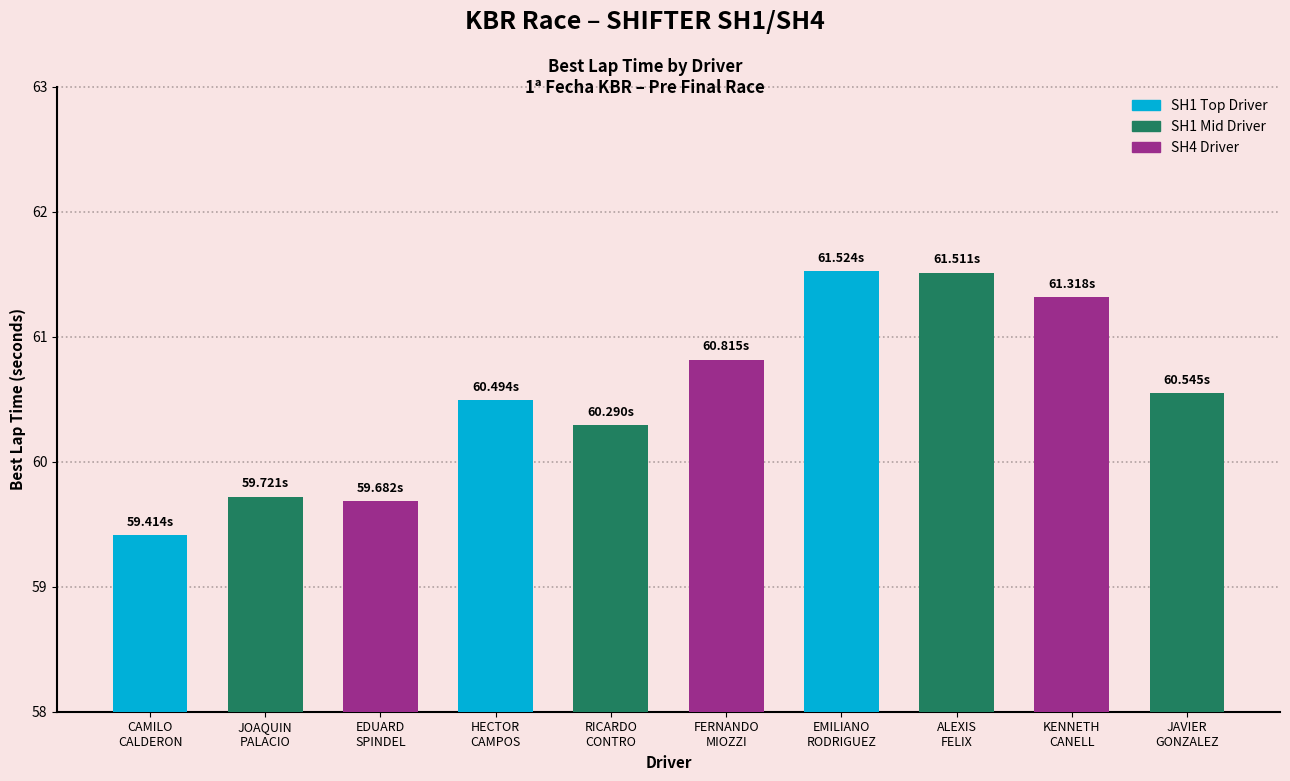

At which label does the data first exceed 60?

HECTOR
CAMPOS